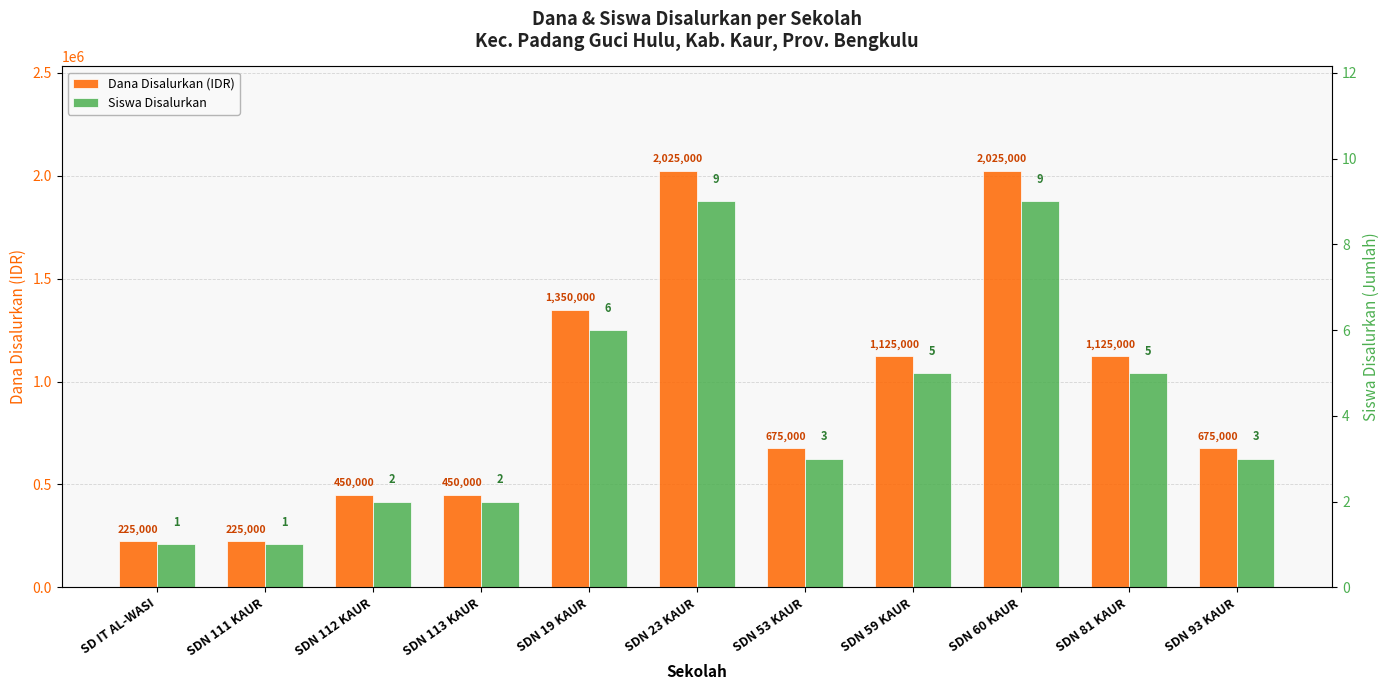

What is the sum of the Dana Disalurkan values at SDN 81 KAUR and SDN 23 KAUR?

3150000